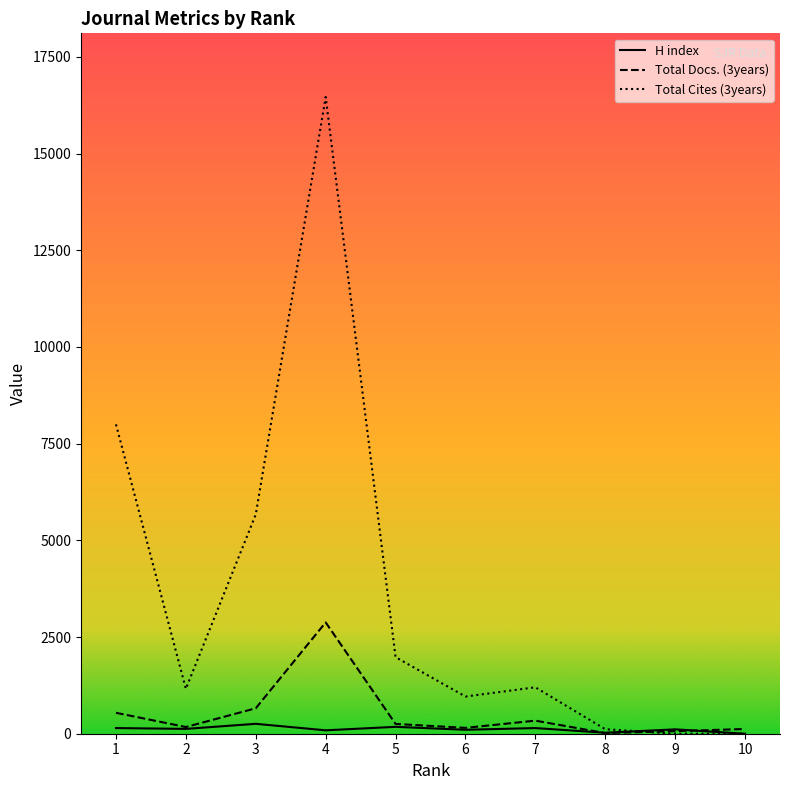

List the series in order of their peak value, highest first.

Total Cites (3years), Total Docs. (3years), H index